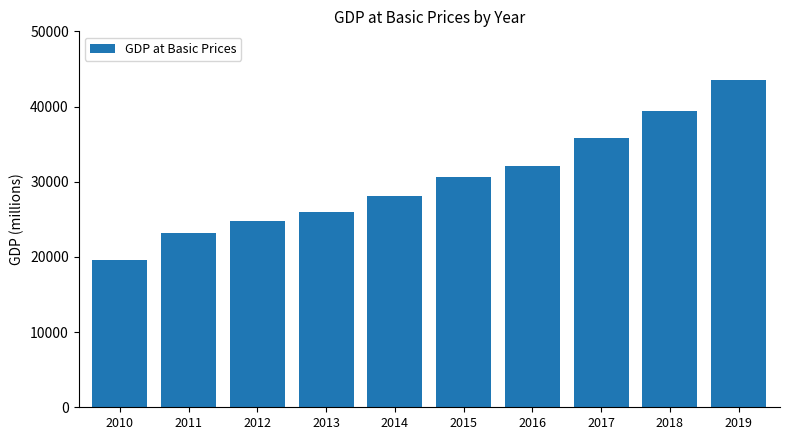

At which category does the chart reach its minimum across all series?

2010